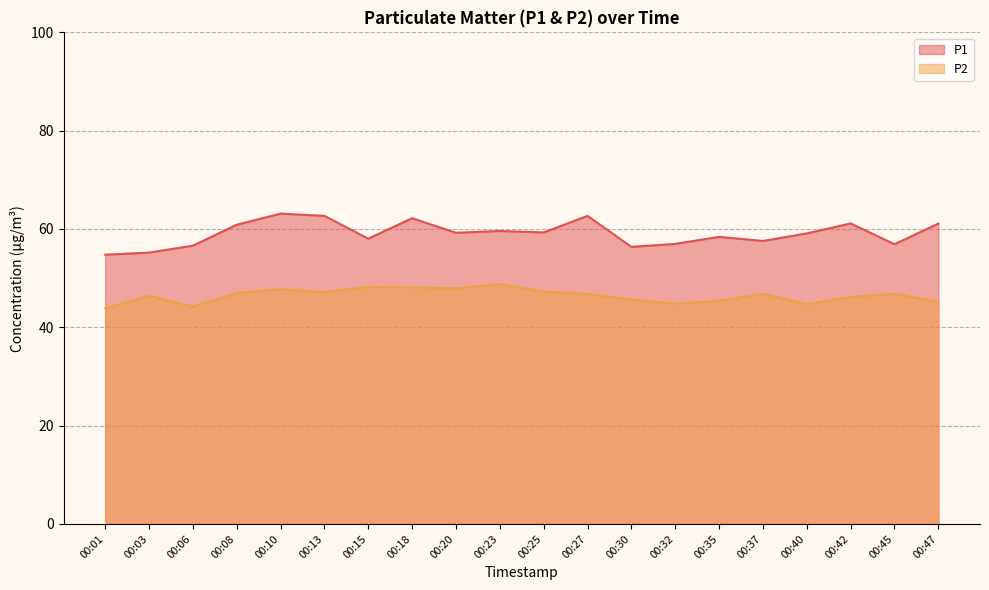

Where is the first local maximum for P1?

00:10